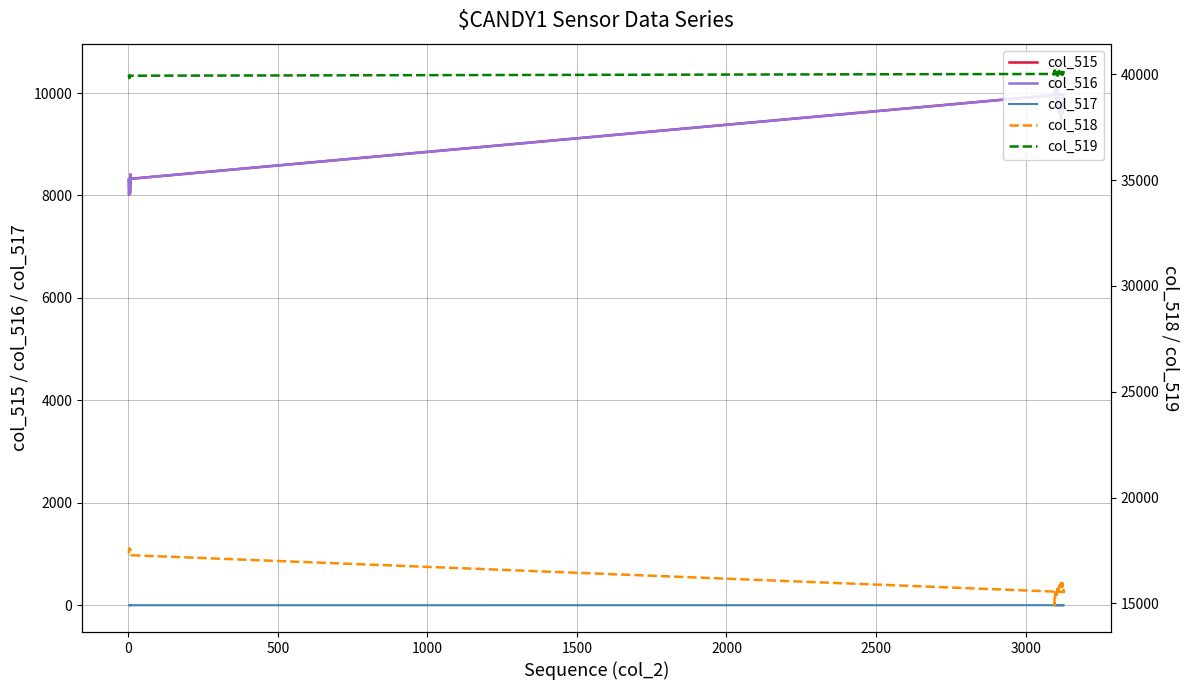

At which category does the chart reach its minimum across all series?

1000